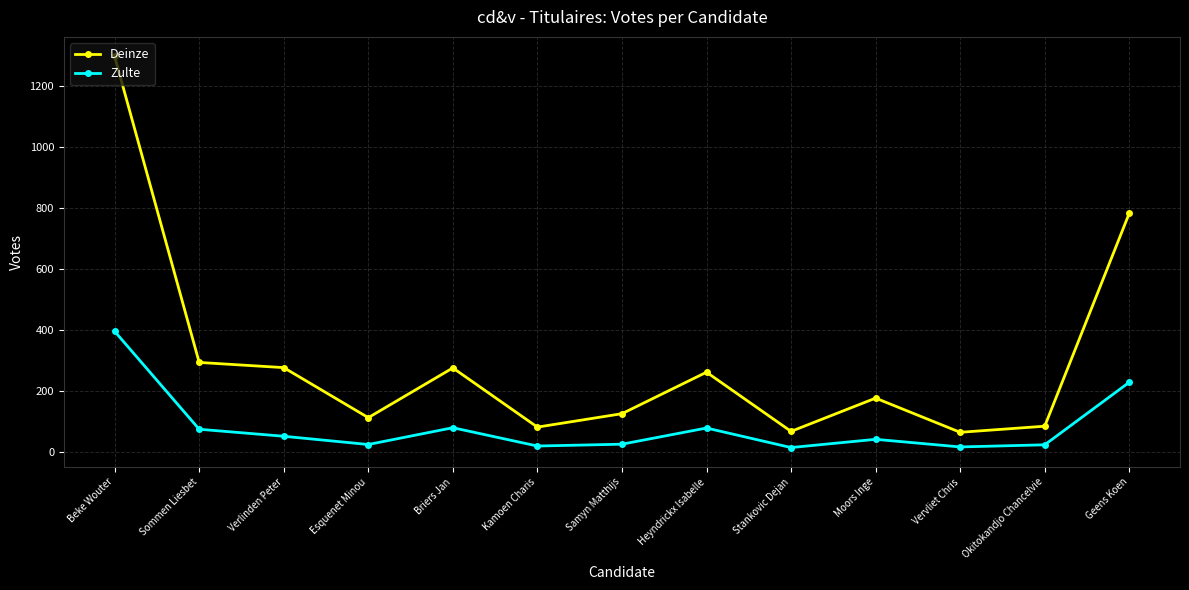

At which category does Deinze reach its first local peak?

Briers Jan